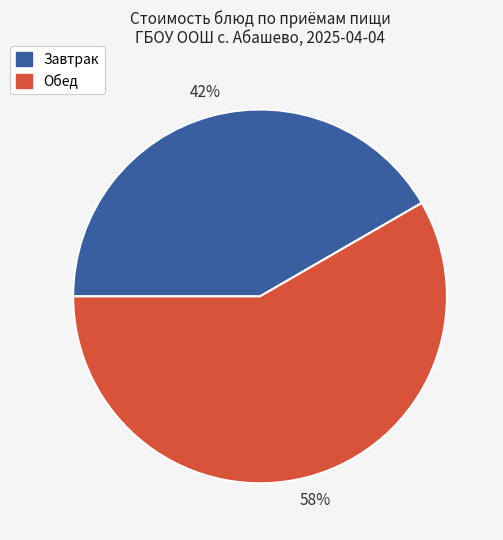

To the nearest percent, what is the average slice percentage?

50%